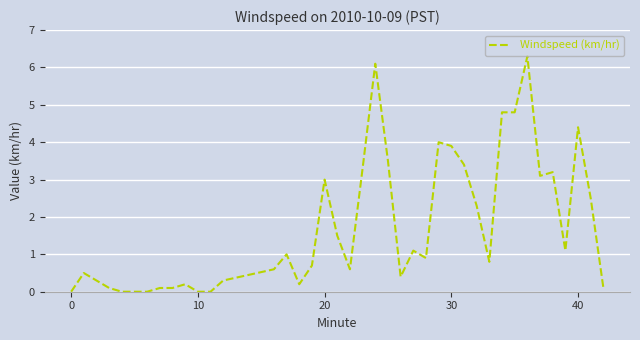

Reading right to left, transcribe all the data shown in this chart.

0.1	2.5	4.4	1.1	3.2	3.1	6.3	4.8	4.8	0.8	2.3	3.4	3.9	4.0	0.9	1.1	0.4	3.5	6.1	3.3	0.6	1.5	3.0	0.7	0.2	1.0	0.6	0.3	0.0	0.0	0.2	0.1	0.1	0.0	0.0	0.0	0.1	0.3	0.5	0.0